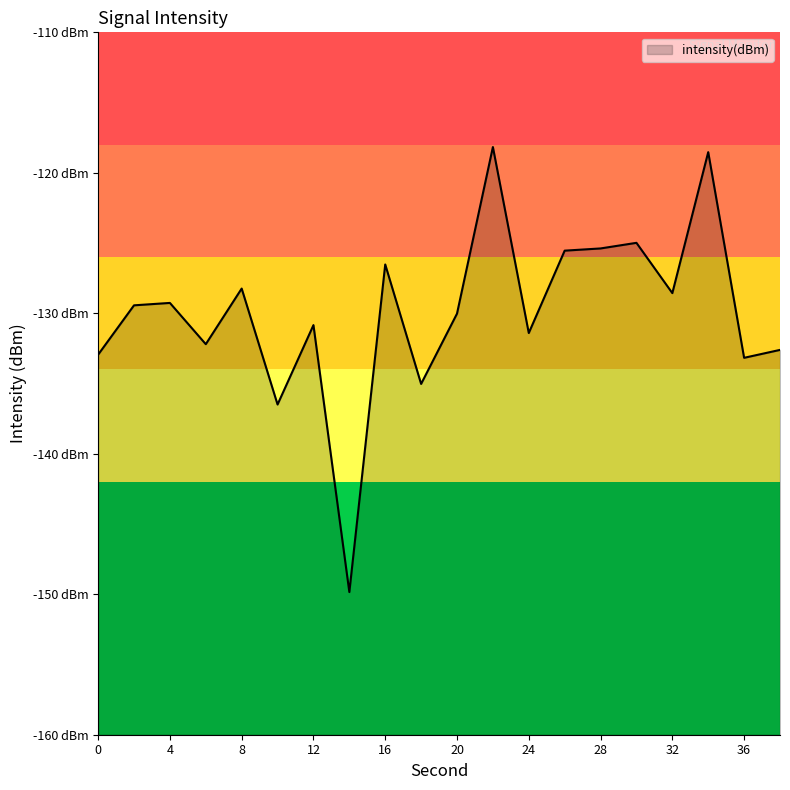

Does the chart have visible grid lines?

No